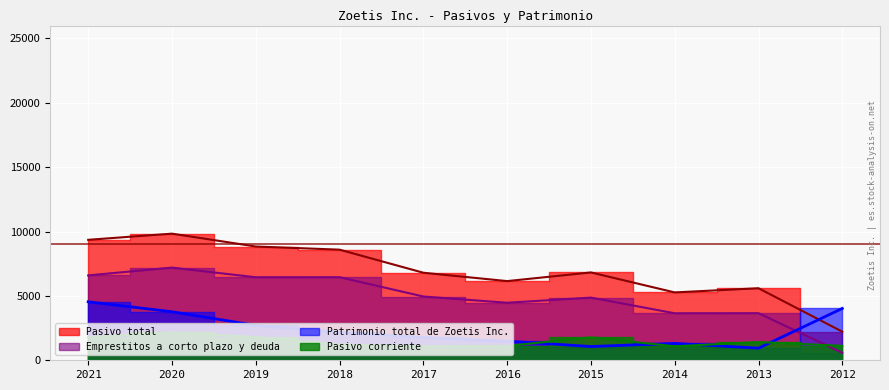

What is the maximum value shown in the chart?

9836